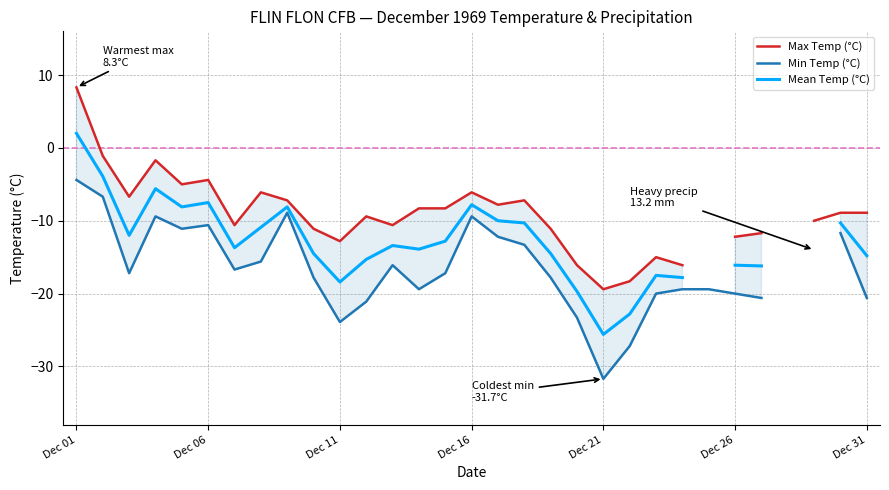

How many data points does each series have?

31